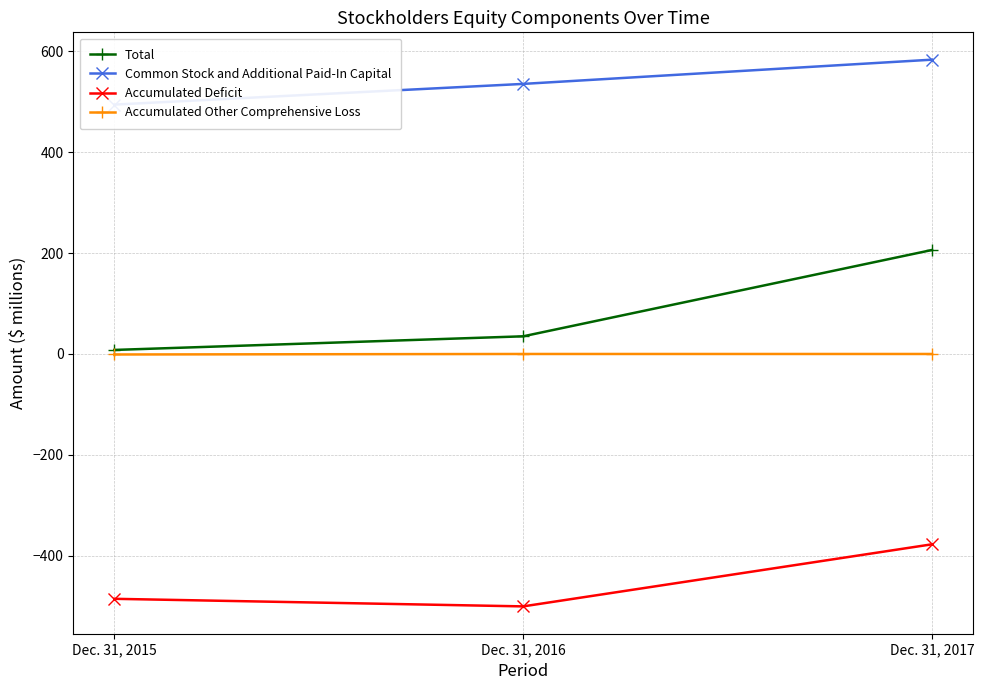

At which label is Accumulated Other Comprehensive Loss closest to 0?

Dec. 31, 2016